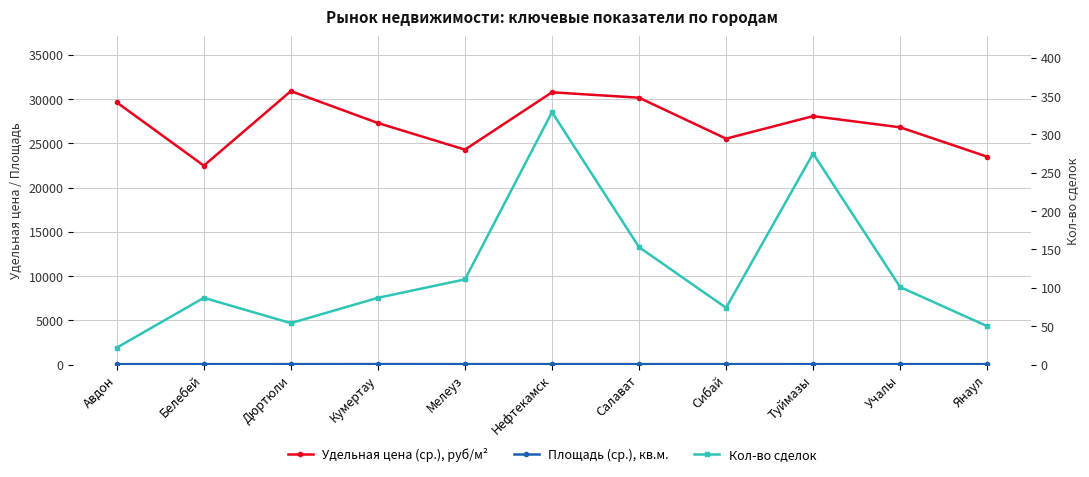

List the series in order of their peak value, lowest first.

Площадь (ср.), кв.м., Кол-во сделок, Удельная цена (ср.), руб/м²